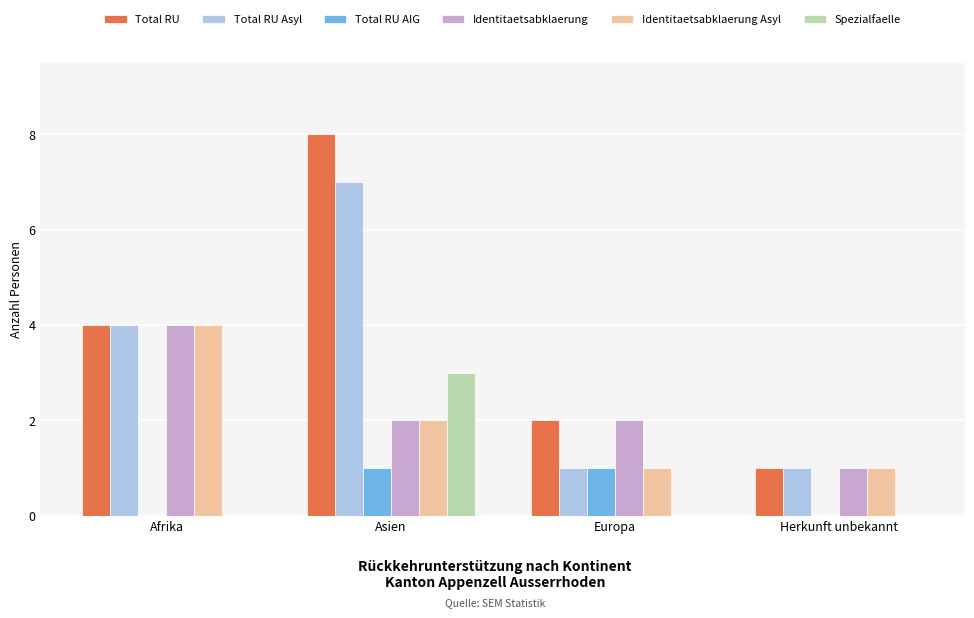

How many Total RU AIG values are between 0 and 1?

4